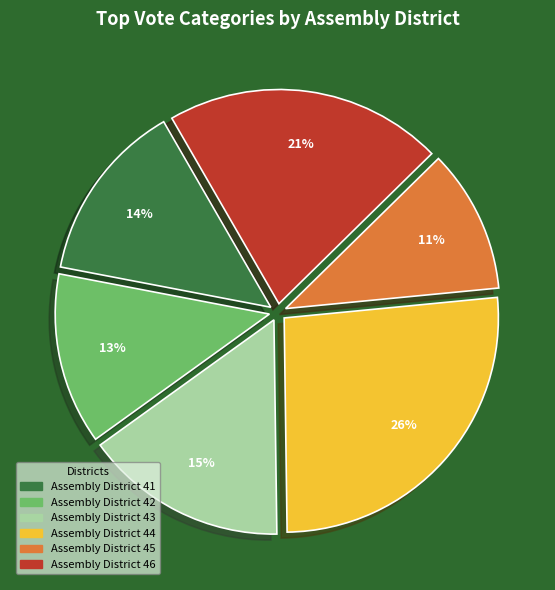

How many slices are in this pie chart?

6